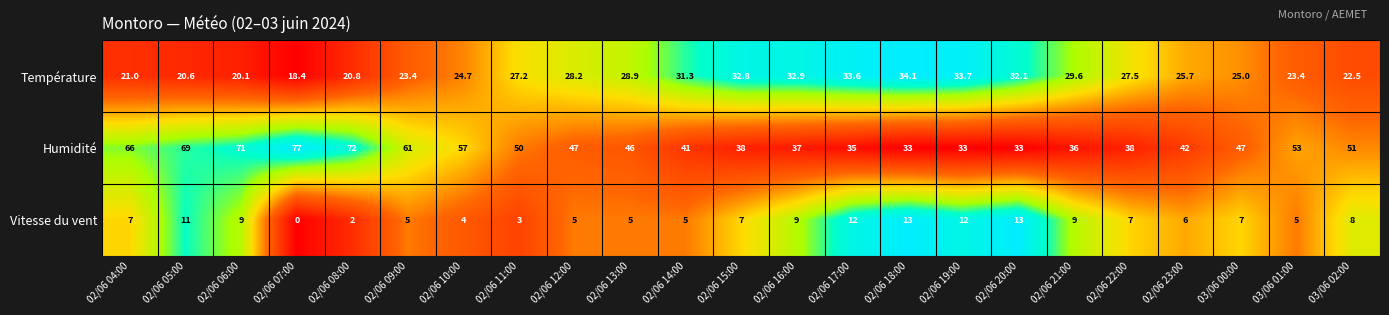

At 02/06 10:00, list the series in order from smallest to largest.

Vitesse du vent, Température, Humidité